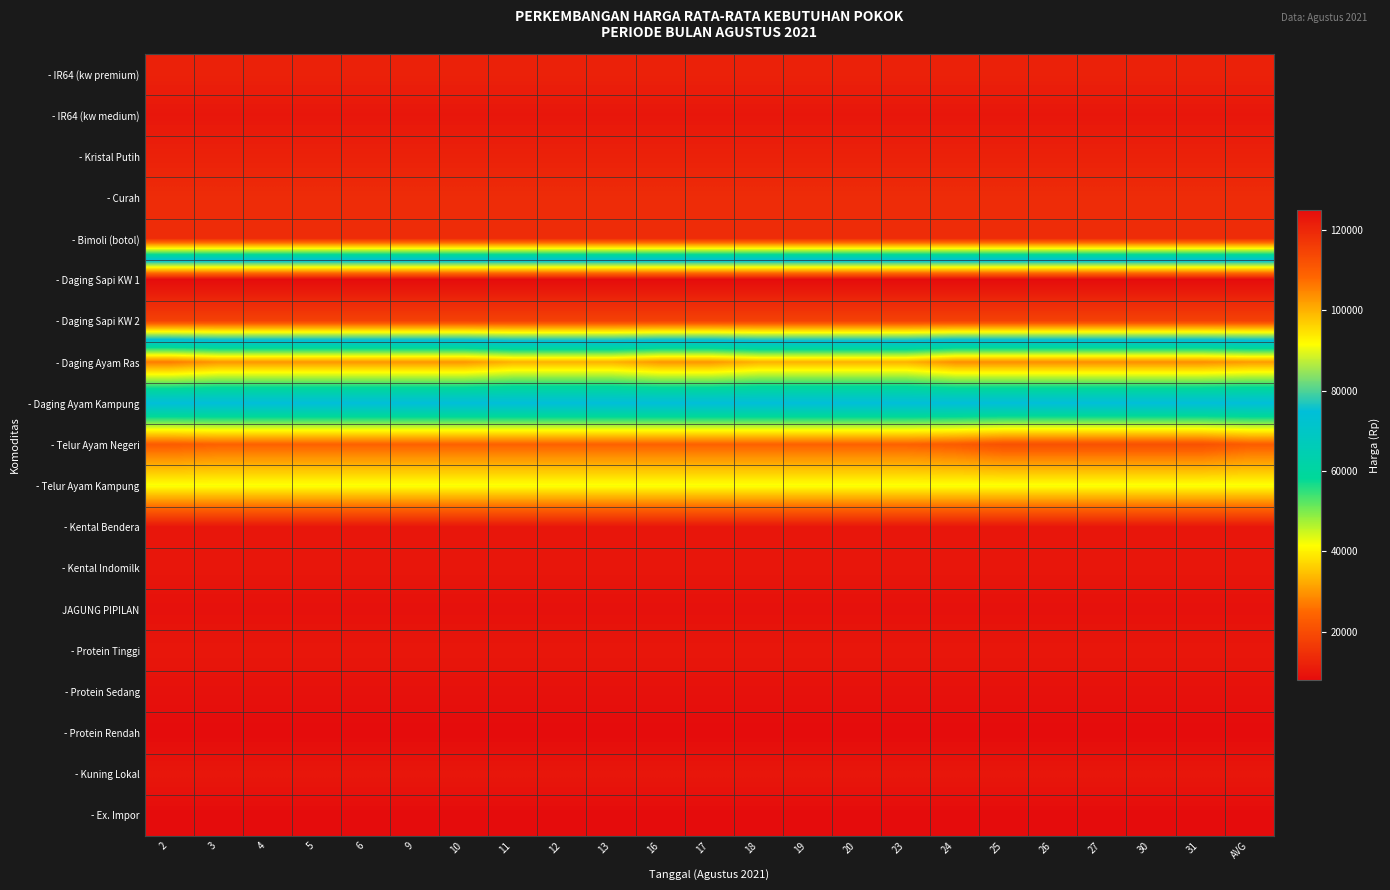

Which category has the highest value across all series?

2